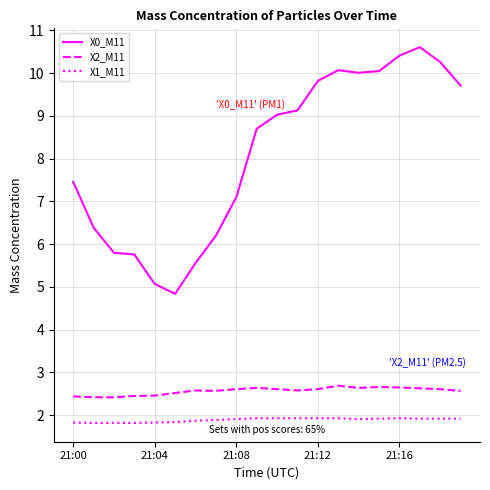

True or false: X2_M11 and X1_M11 intersect in this chart.

False